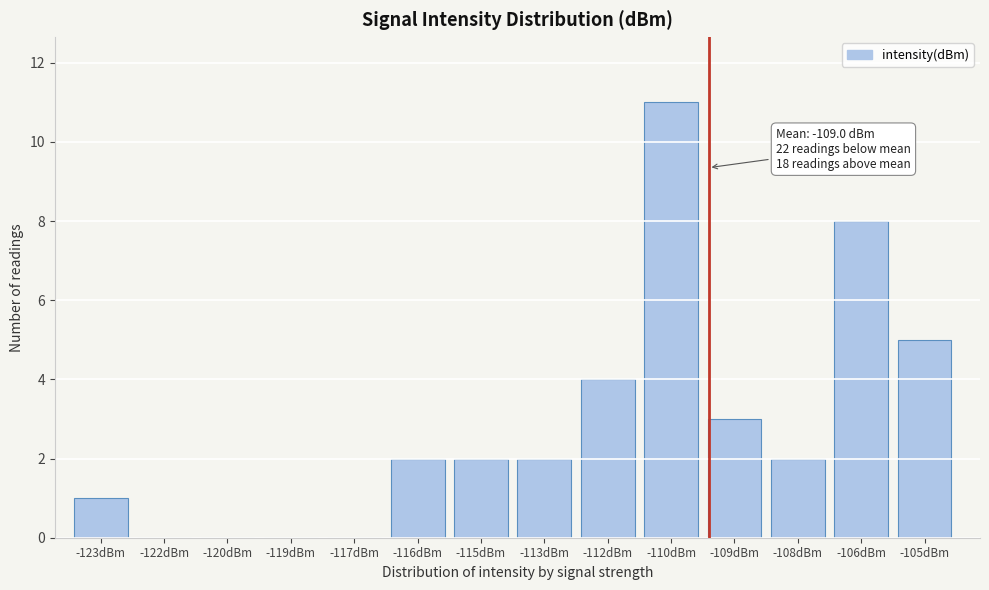

Reading left to right, what are all the values shown in this chart?

-123dBm=1	-122dBm=0	-120dBm=0	-119dBm=0	-117dBm=0	-116dBm=2	-115dBm=2	-113dBm=2	-112dBm=4	-110dBm=11	-109dBm=3	-108dBm=2	-106dBm=8	-105dBm=5